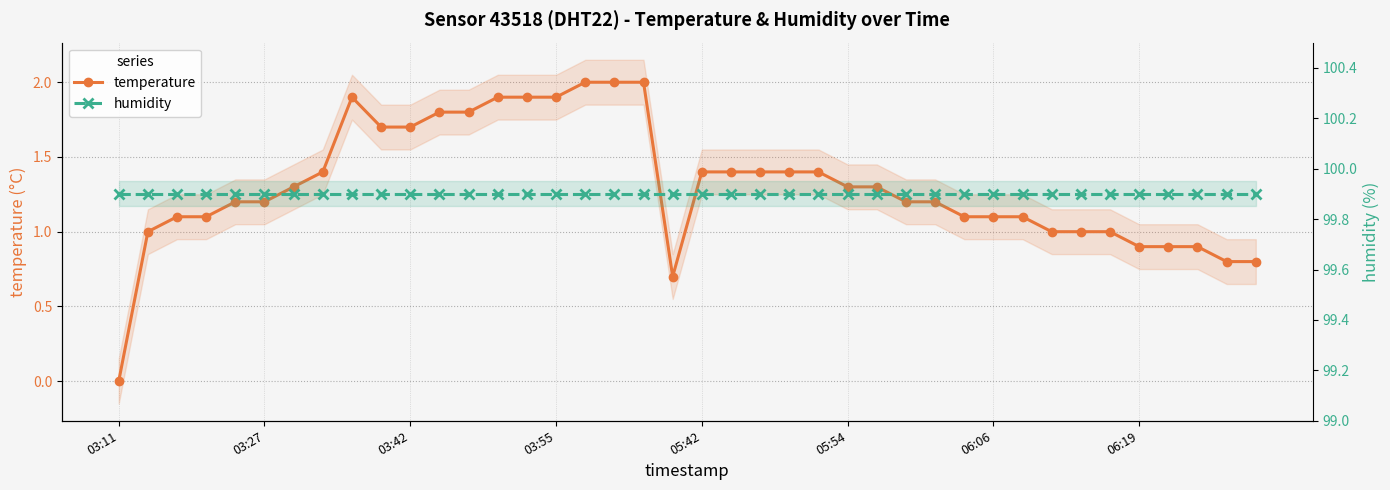

What is the highest value of the humidity series?

99.9